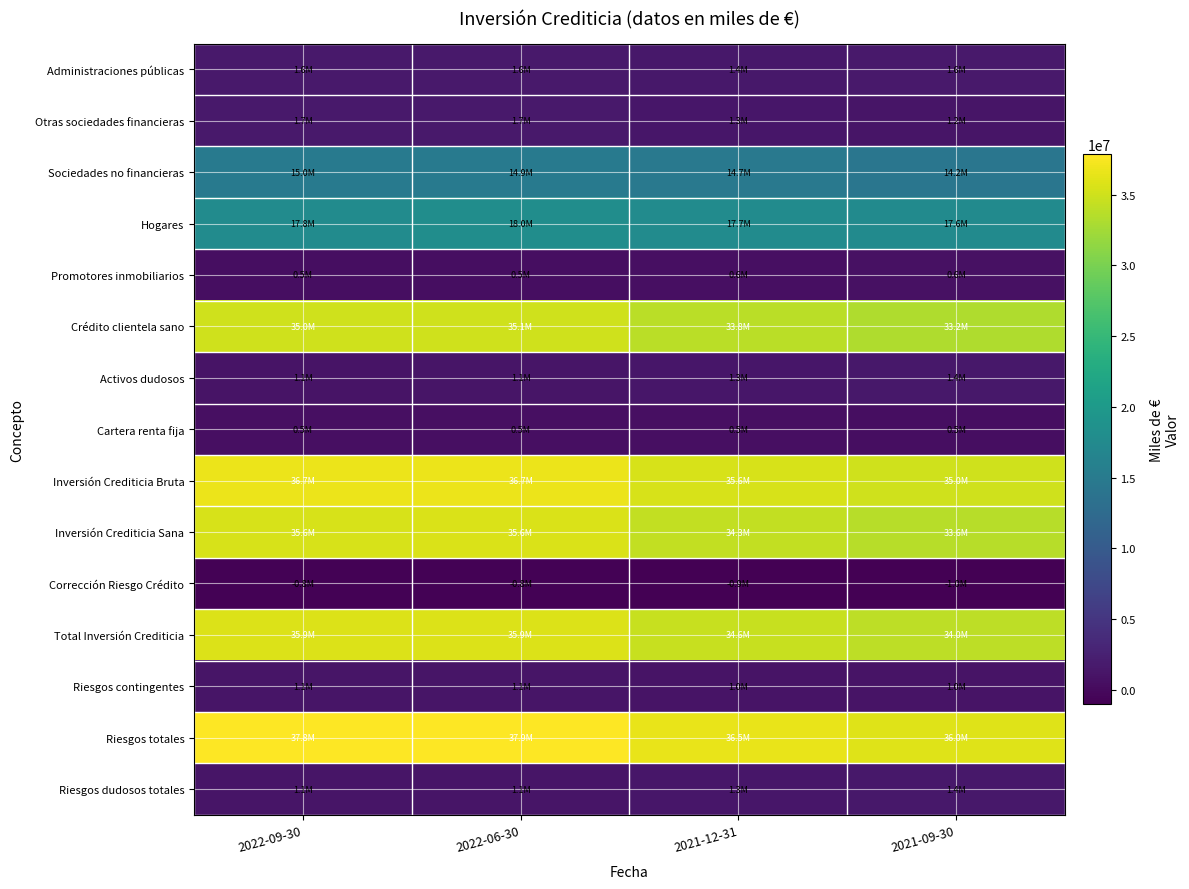

What is the difference between the highest and lowest values at 2022-09-30?

38609932